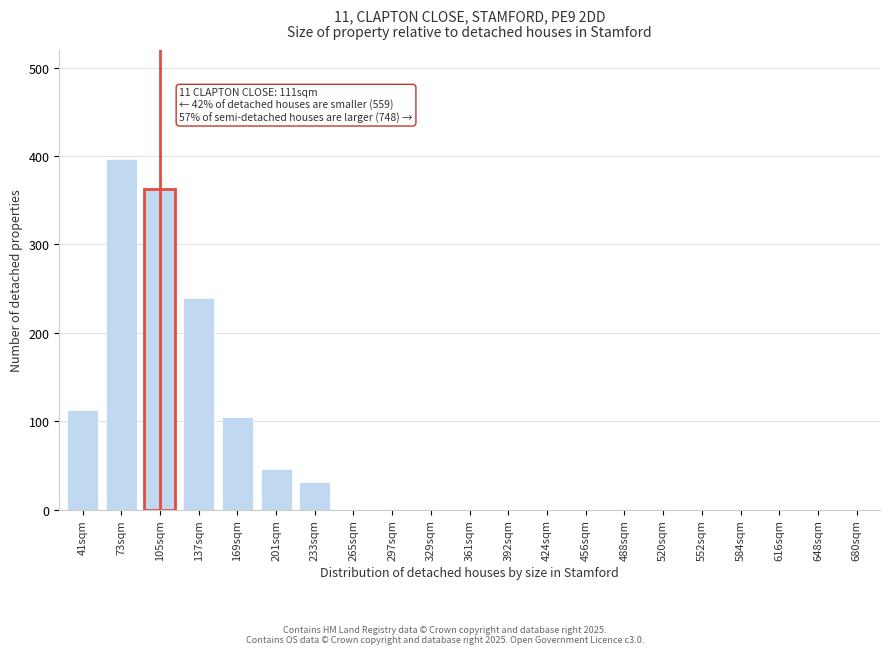

Reading left to right, what are all the values shown in this chart?

41sqm=113	73sqm=397	105sqm=363	137sqm=239	169sqm=105	201sqm=46	233sqm=31	265sqm=0	297sqm=0	329sqm=0	361sqm=0	392sqm=0	424sqm=0	456sqm=0	488sqm=0	520sqm=0	552sqm=0	584sqm=0	616sqm=0	648sqm=0	680sqm=0